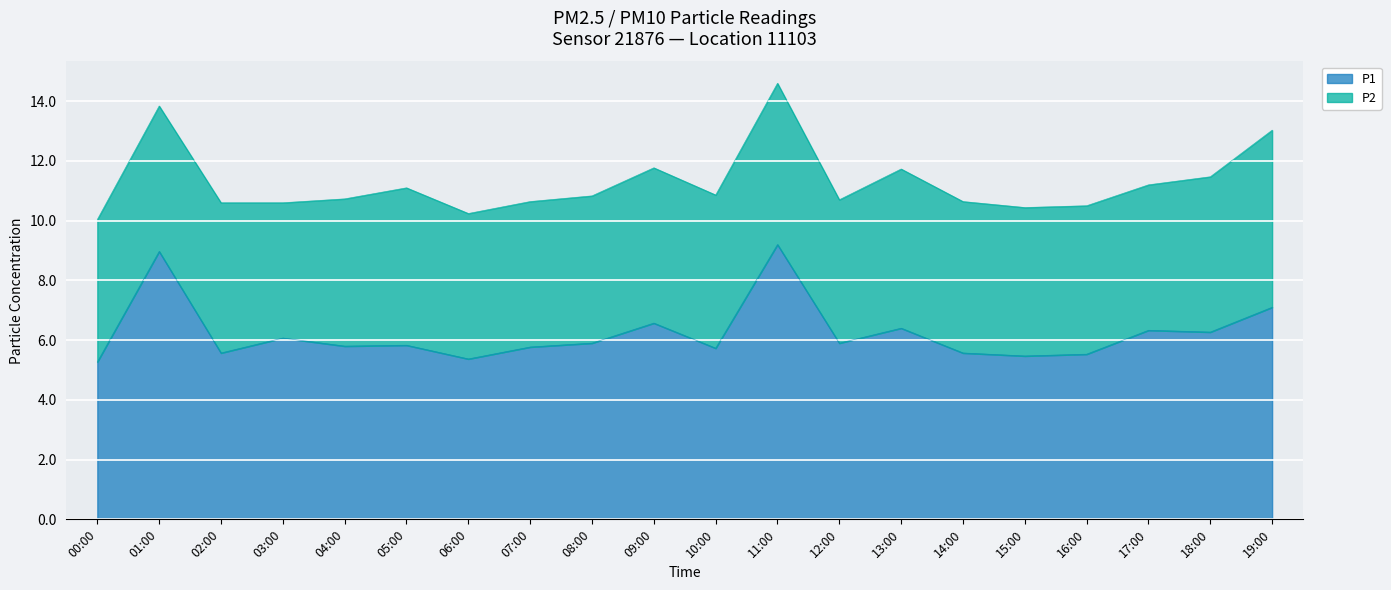

What is the total value across all series at 11:00?

14.6